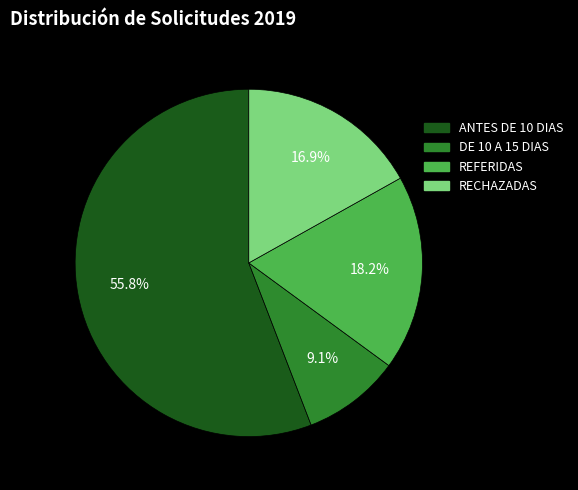

Which has a higher value, DE 10 A 15 DIAS or REFERIDAS?

REFERIDAS